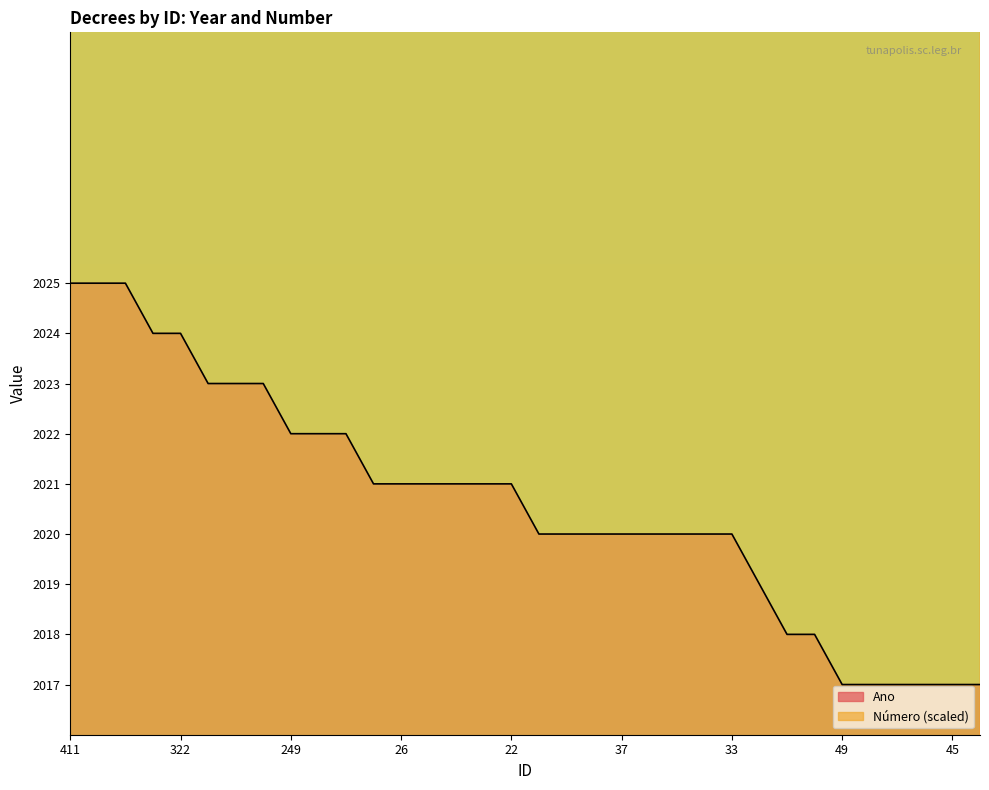

What is the total value across all series at 247?

4432